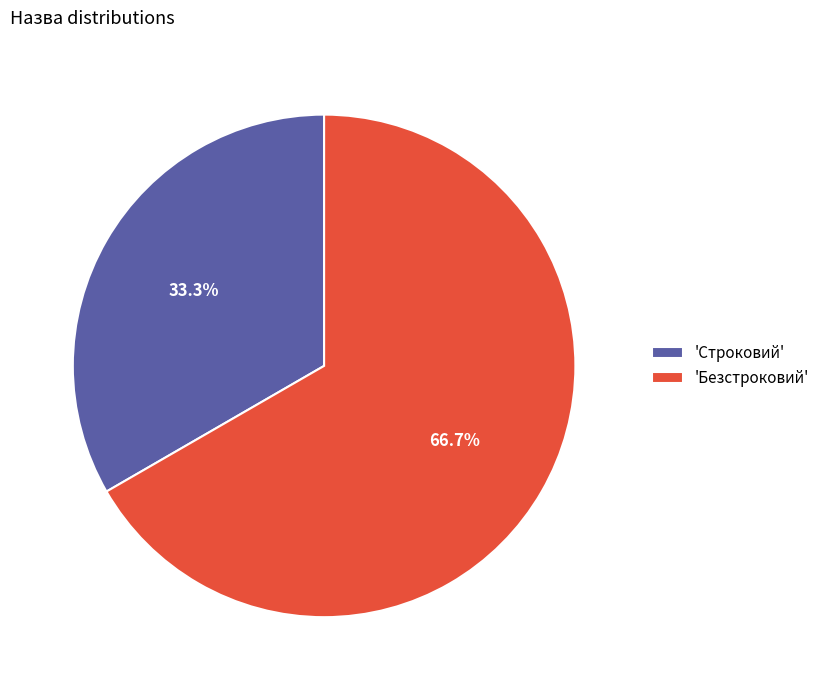

Is there any slice that represents more than half of the pie?

Yes